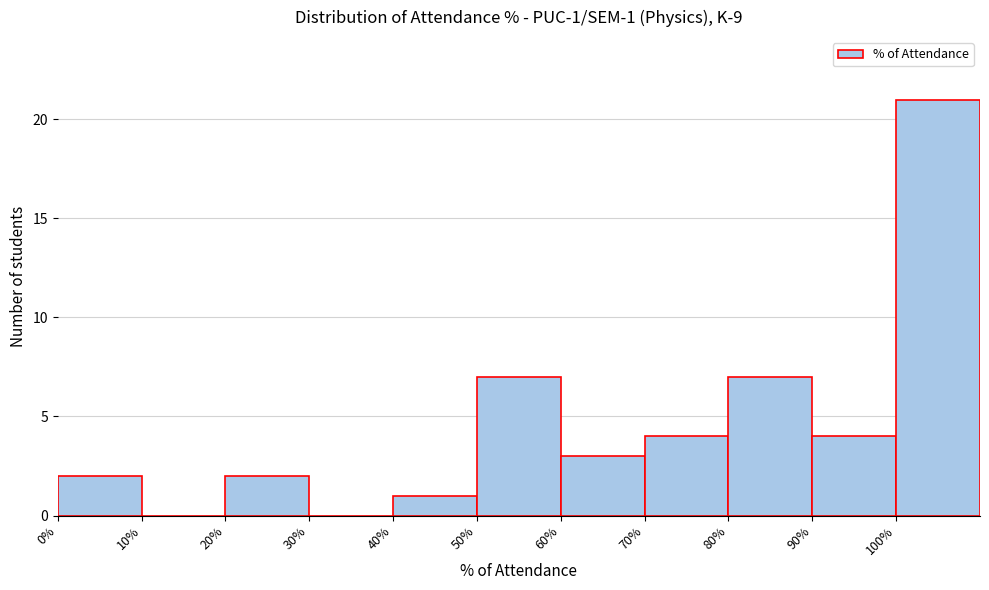

Over which range of the x-axis is the bar tallest?

100 to 110